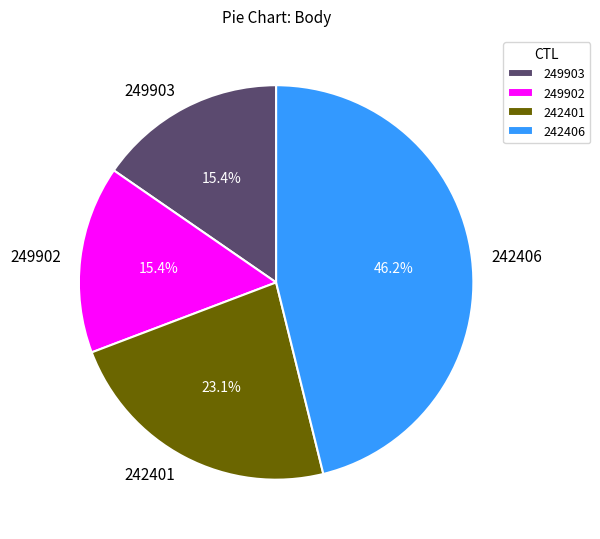

To the nearest percent, what is the average slice percentage?

25%